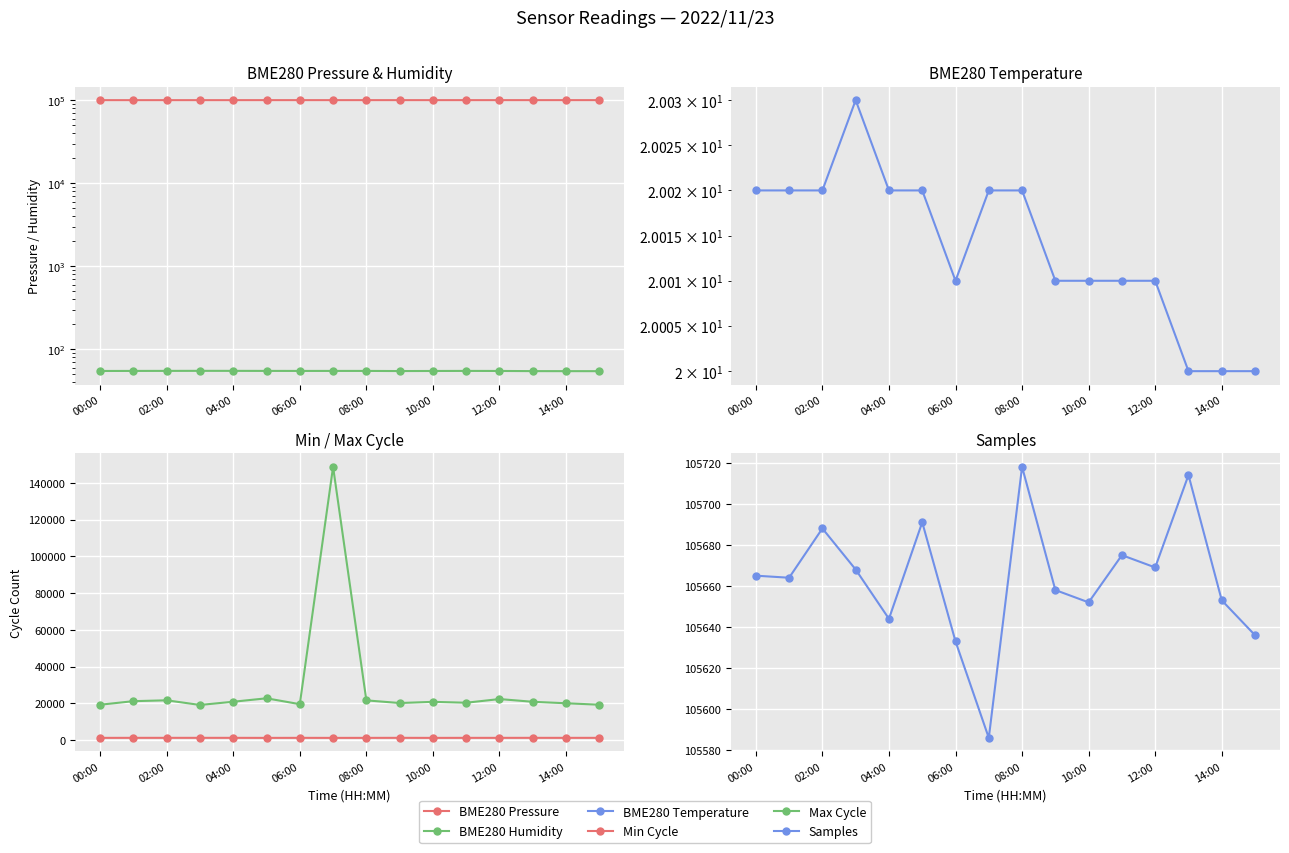

Is the value of Min Cycle at 08:00 greater than the value of Samples at 12:00?

No